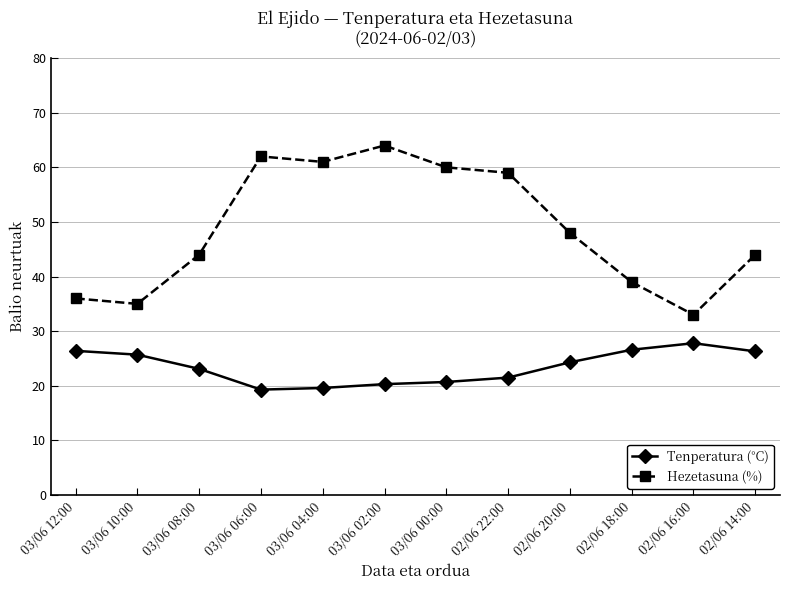

What is the average value of the Tenperatura (°C) series?

23.5